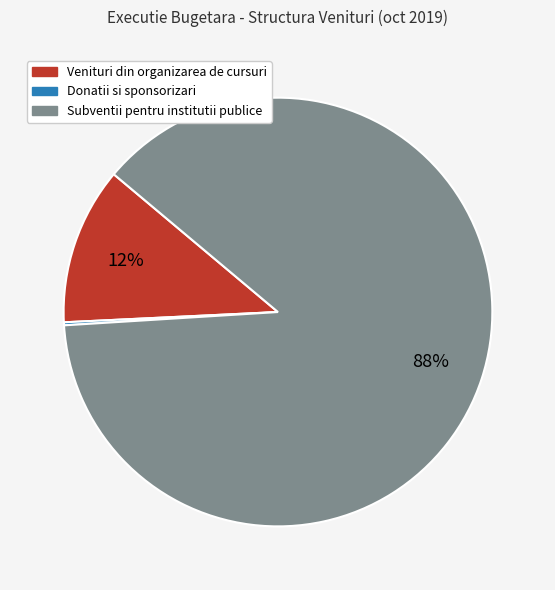

True or false: Venituri din organizarea de cursuri accounts for 12% of the total.

True